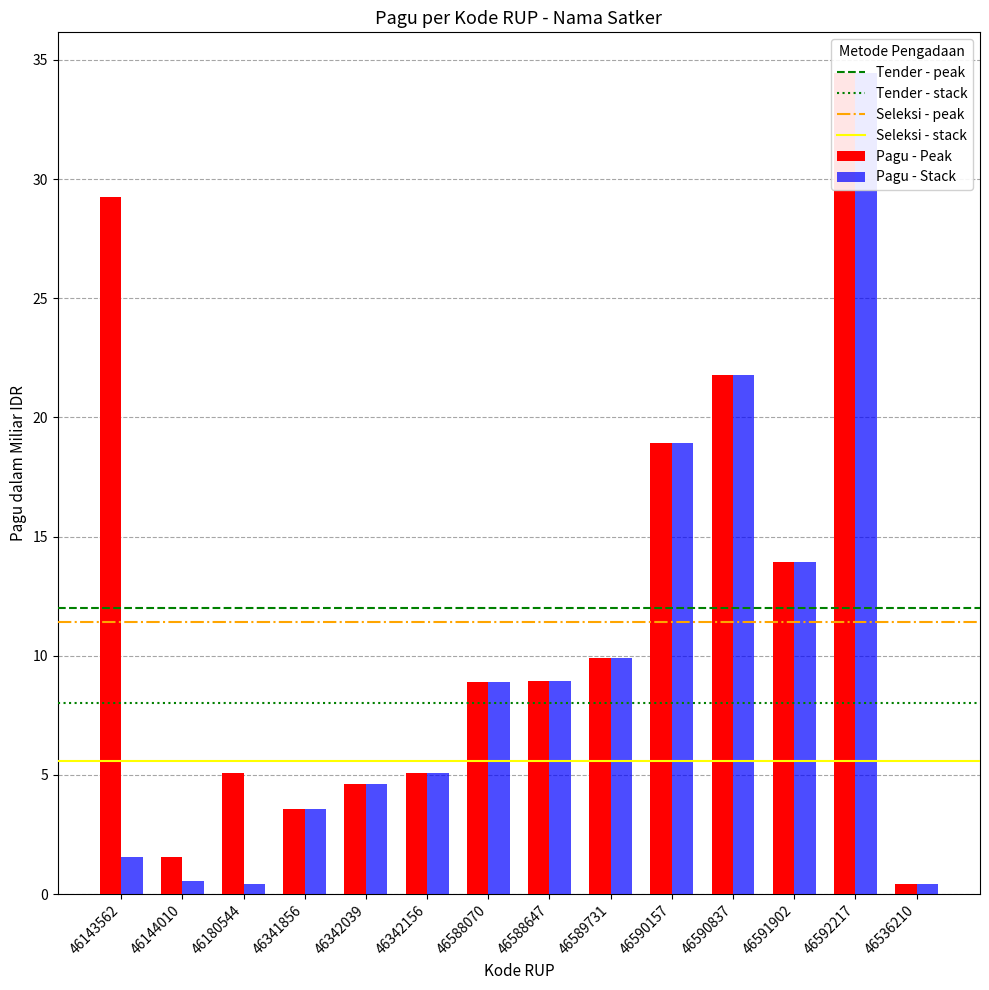

What is the highest value of the Pagu (Stack) series?

34.4